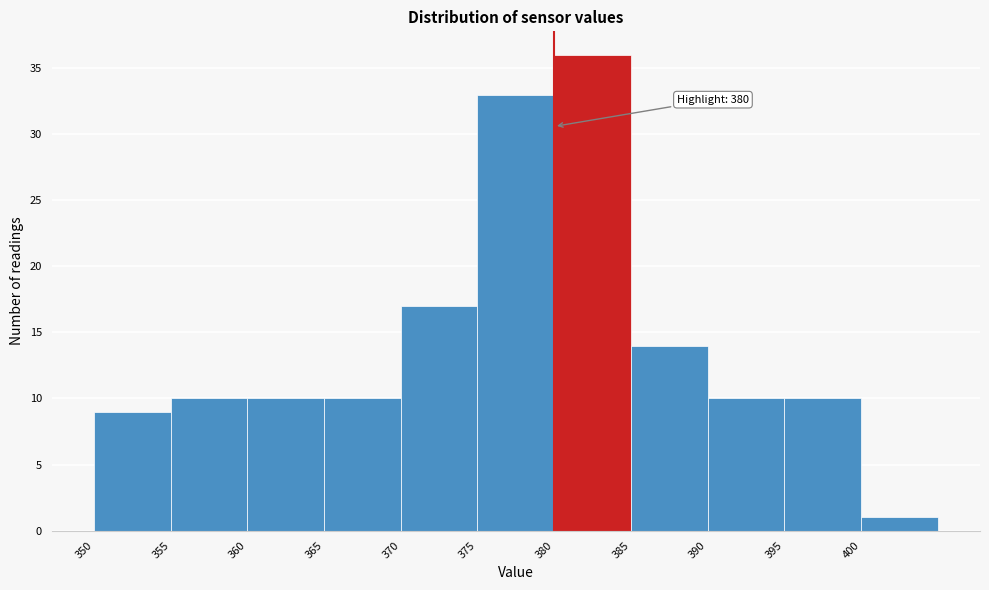

Over which range of the x-axis is the bar tallest?

380 to 385